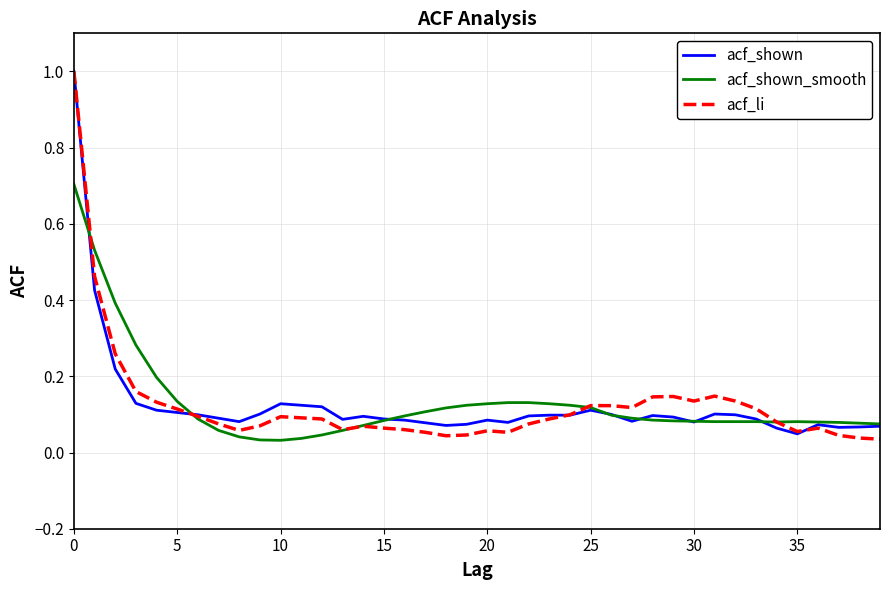

Is this an area chart (filled region under the line)?

No